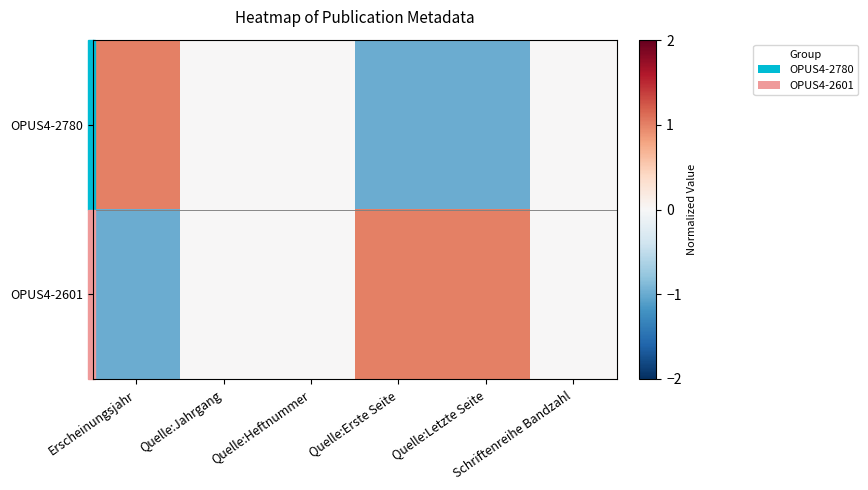

Which series changed the most between Erscheinungsjahr and Quelle:Letzte Seite?

OPUS4-2780